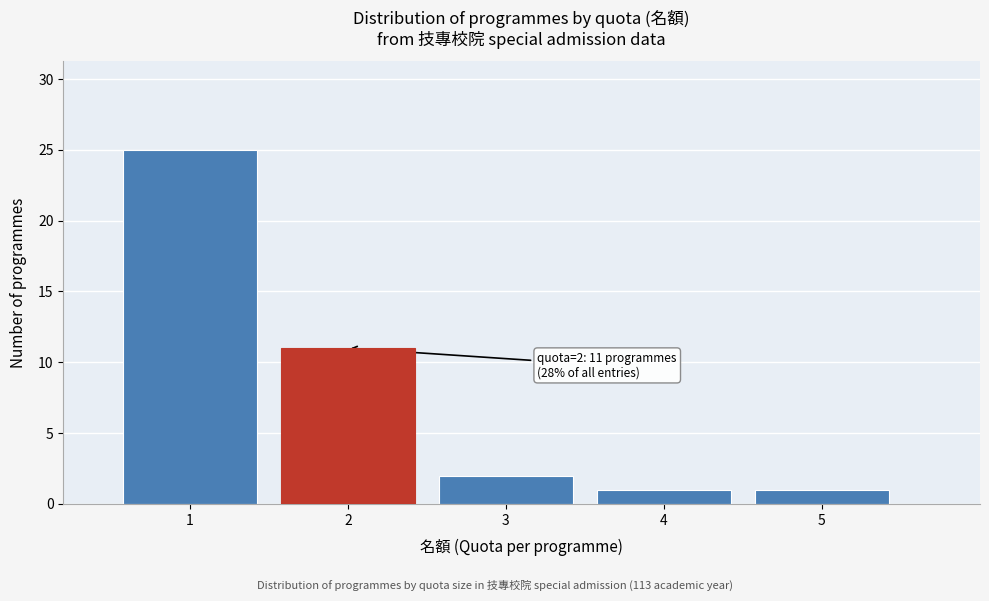

Which range on the x-axis has the tallest bar?

0.5 to 1.5